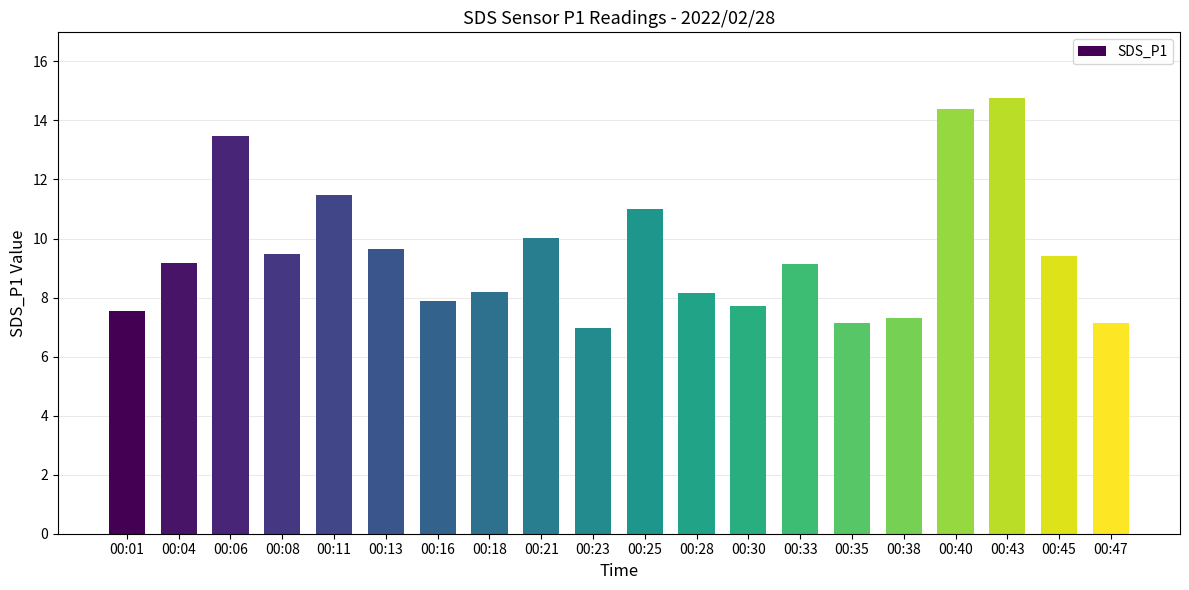

What is the value of the 8th bar from the left?

8.2